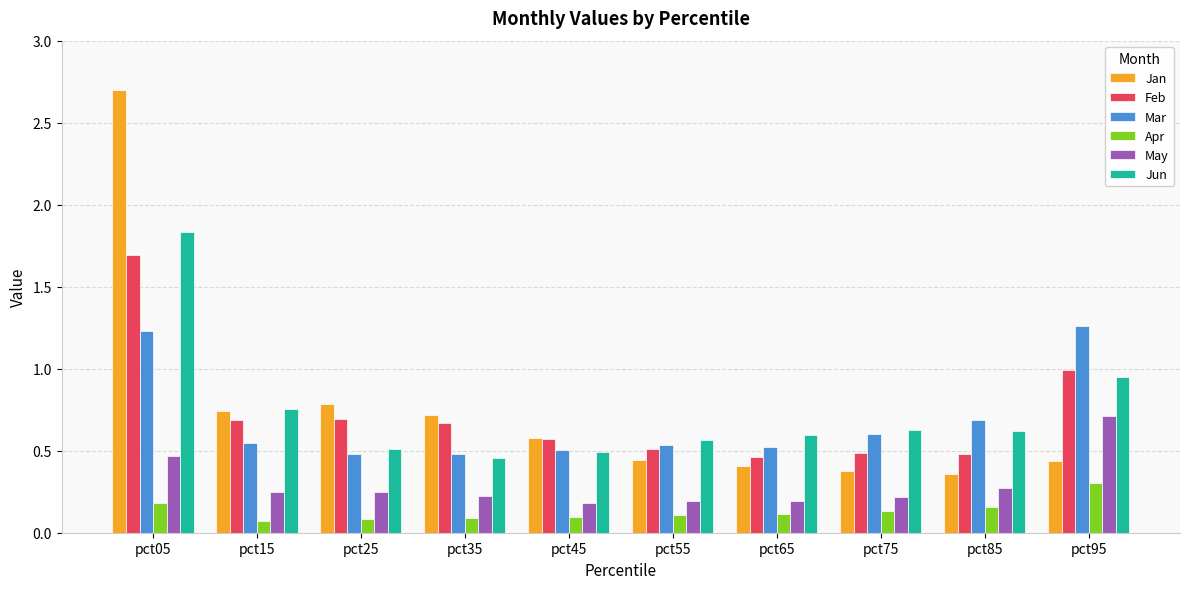

What is the difference between the Jan values at pct05 and pct25?

1.9